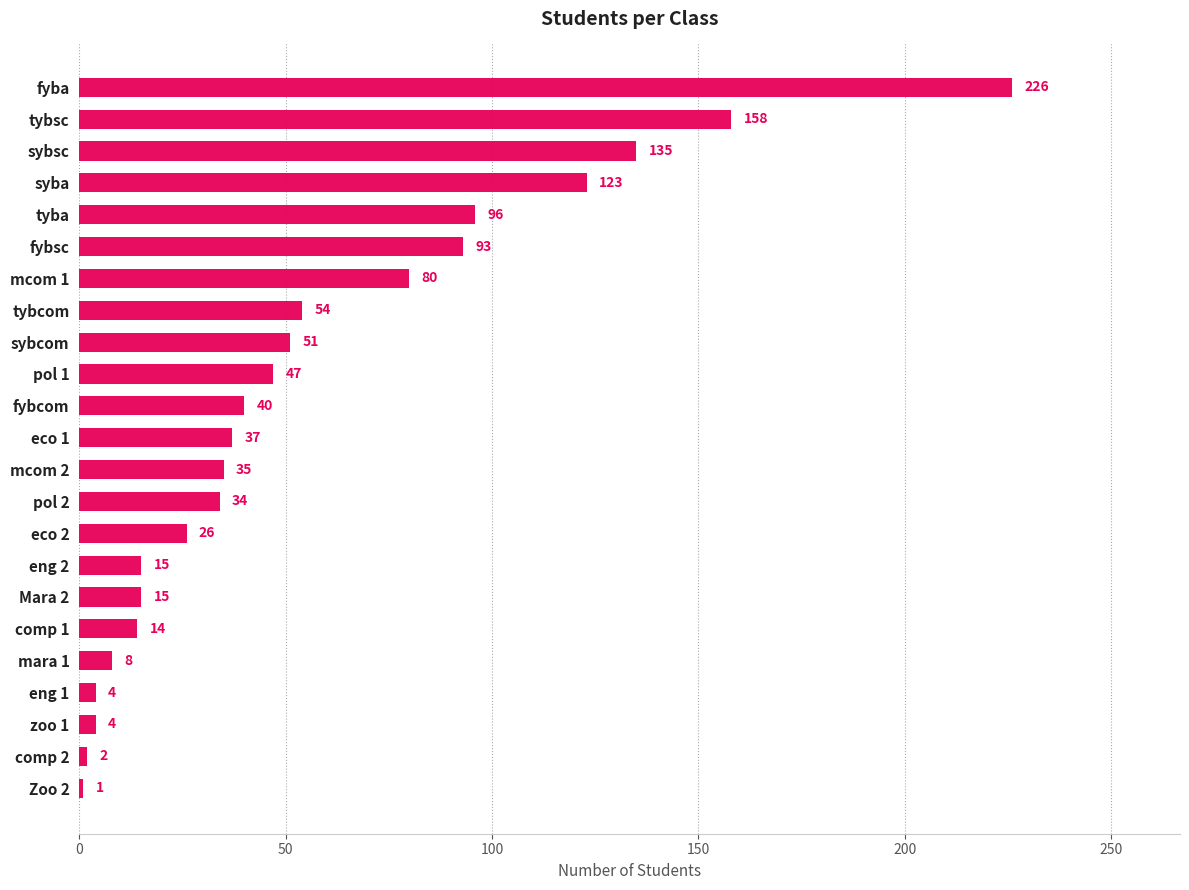

What is the change in value from mcom 2 to comp 1?

-21